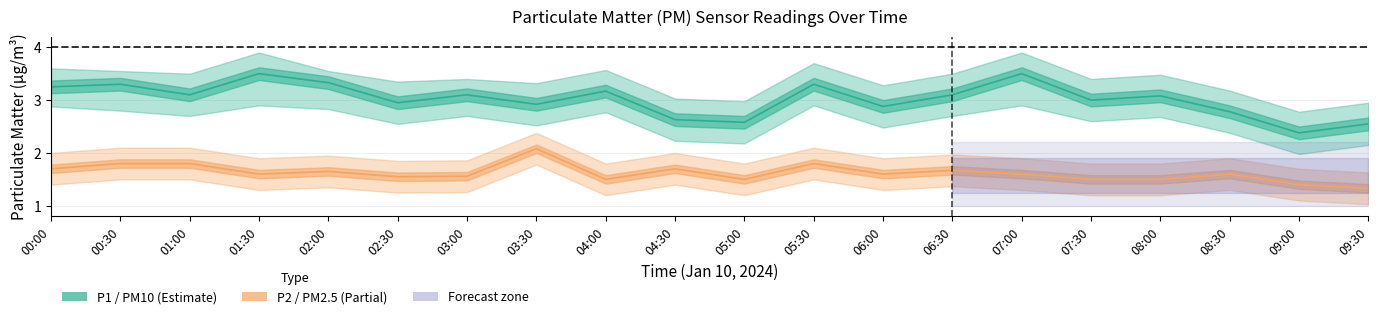

Is this an area chart (filled region under the line)?

No